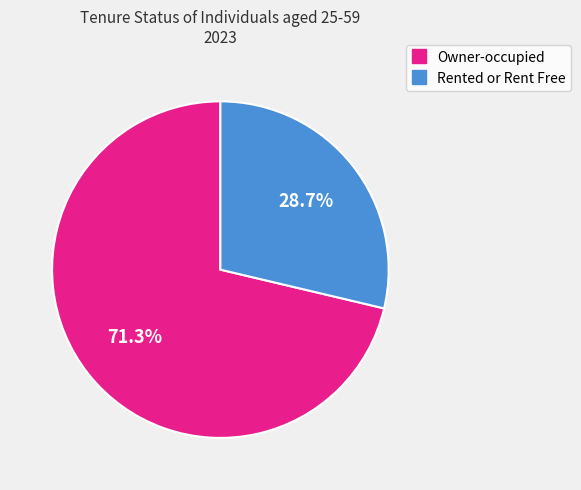

Which has a higher value, Owner-occupied or Rented or Rent Free?

Owner-occupied